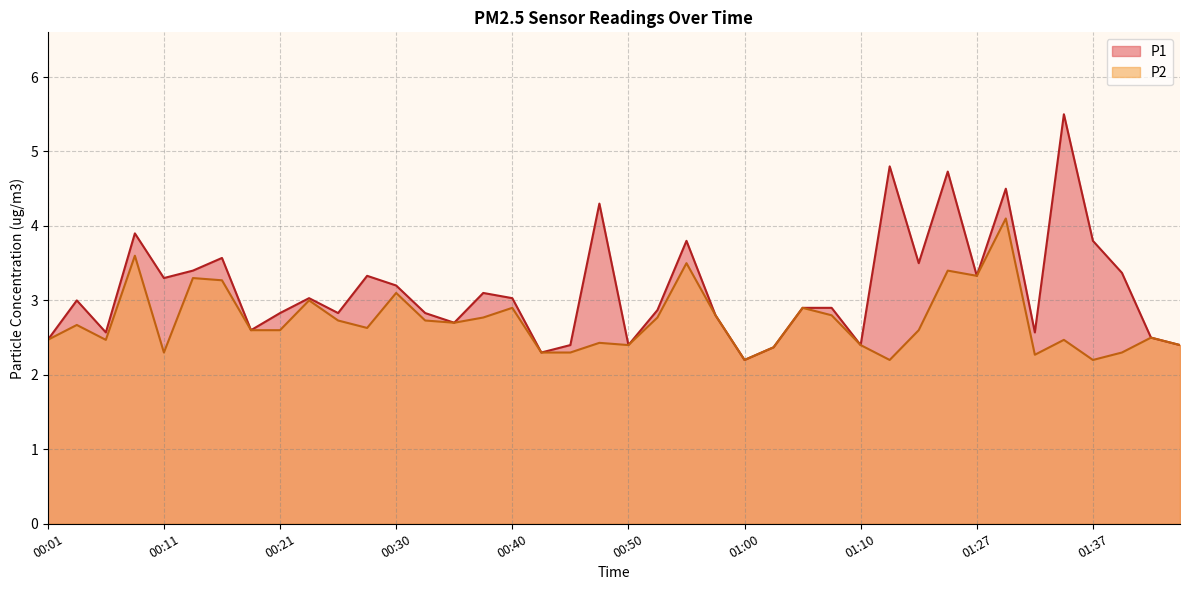

Reading left to right, what are all the values shown in this chart?

P1: 2.5	3.0	2.6	3.9	3.3	3.4	3.6	2.6	2.8	3.0	2.8	3.3	3.2	2.8	2.7	3.1	3.0	2.3	2.4	4.3	2.4	2.9	3.8	2.8	2.2	2.4	2.9	2.9	2.4	4.8	3.5	4.7	3.3	4.5	2.6	5.5	3.8	3.4	2.5	2.4
P2: 2.5	2.7	2.5	3.6	2.3	3.3	3.3	2.6	2.6	3.0	2.7	2.6	3.1	2.7	2.7	2.8	2.9	2.3	2.3	2.4	2.4	2.8	3.5	2.8	2.2	2.4	2.9	2.8	2.4	2.2	2.6	3.4	3.3	4.1	2.3	2.5	2.2	2.3	2.5	2.4